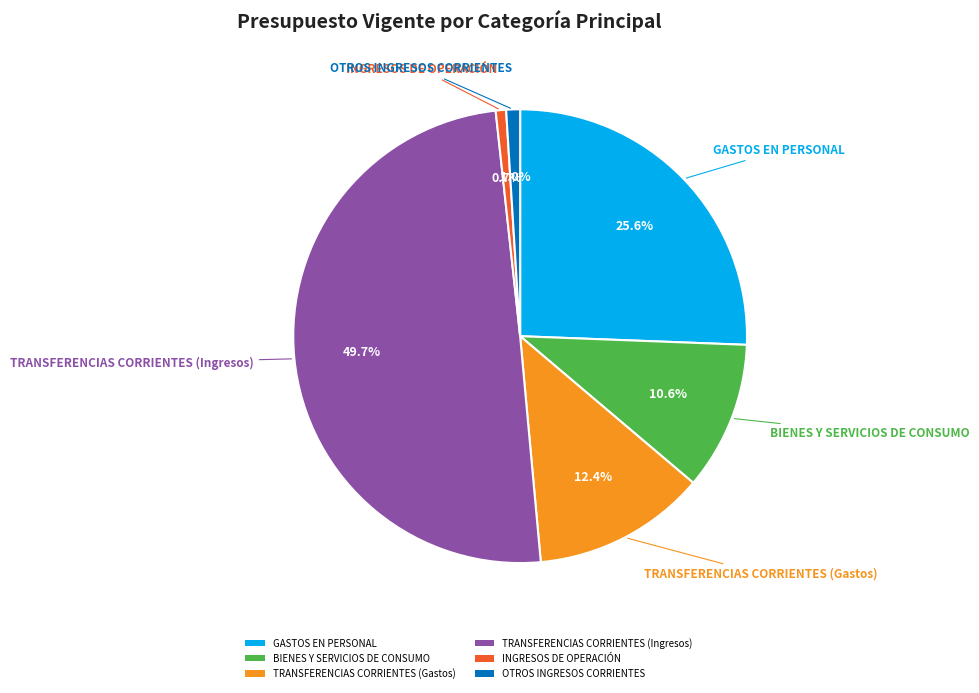

Which category has the biggest portion of the pie?

TRANSFERENCIAS CORRIENTES (Ingresos)